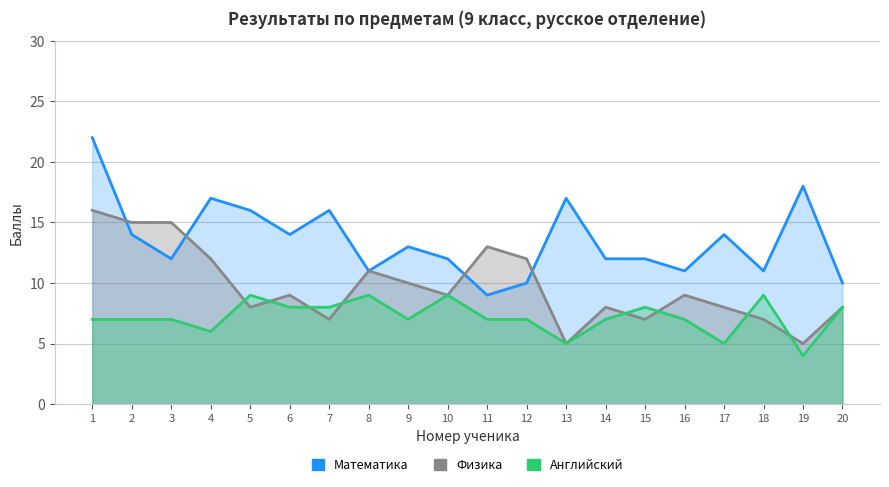

What is the total value across all series at 19?

27